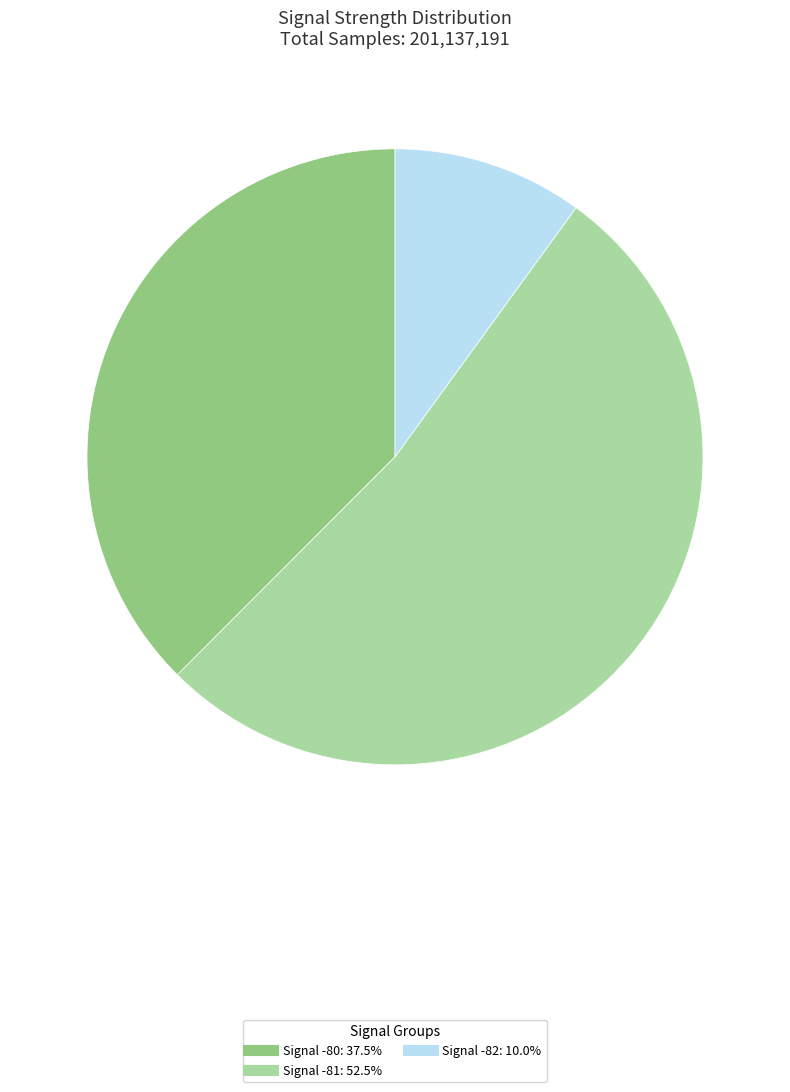

Is there any slice that represents more than half of the pie?

Yes